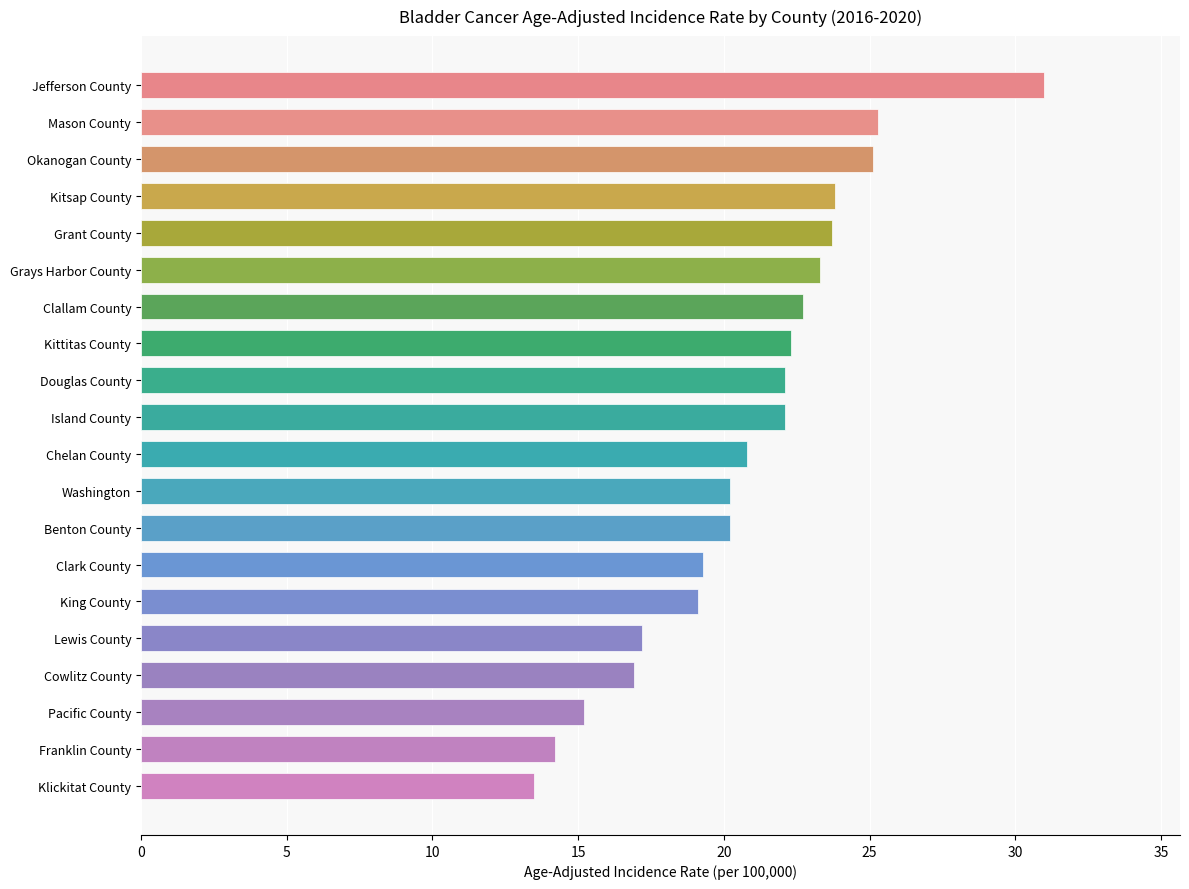

What is the average value?

20.9